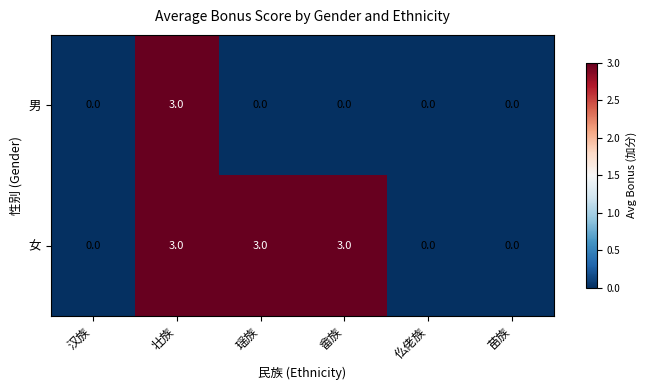

What is the spread (max minus min) of values at 畲族?

3